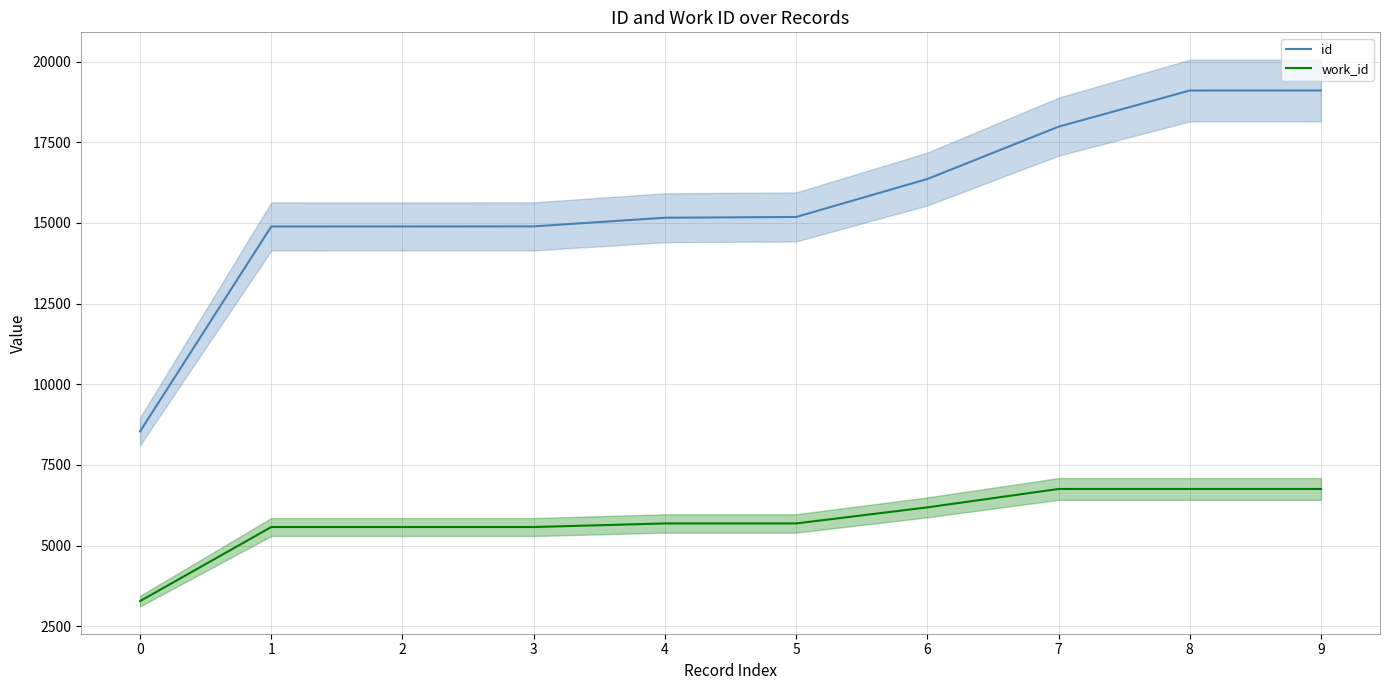

Rank the categories by id value from lowest to highest.

0, 1, 2, 3, 4, 5, 6, 7, 8, 9